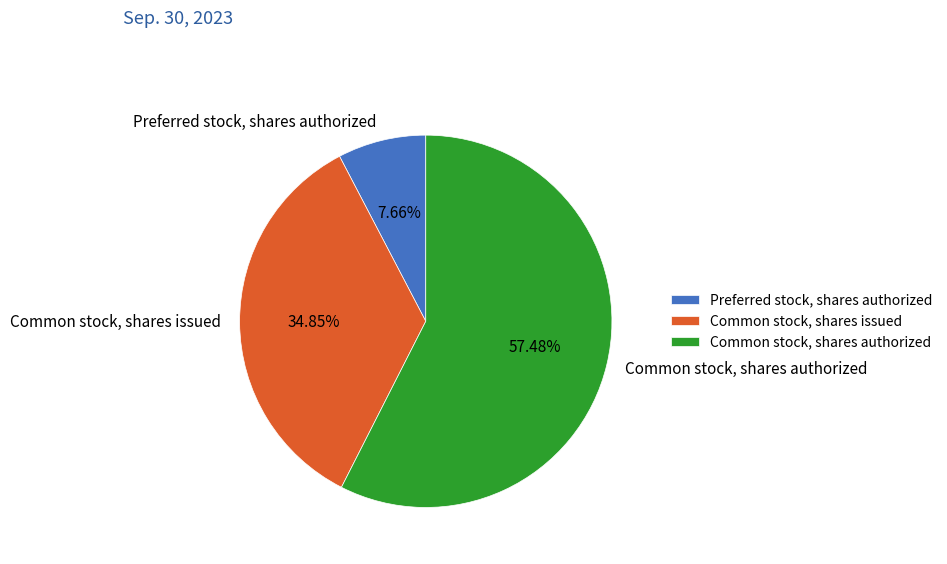

Which has a higher value, Common stock, shares issued or Preferred stock, shares authorized?

Common stock, shares issued